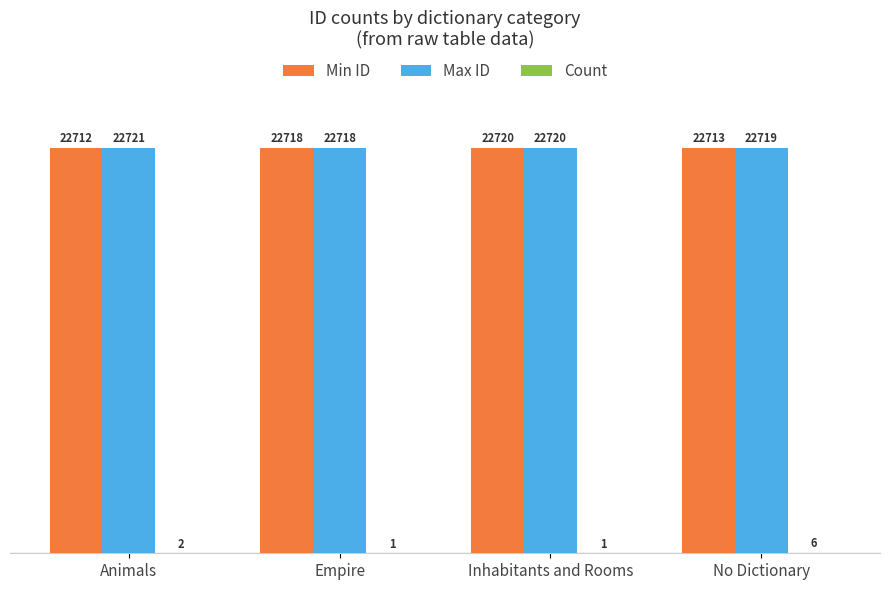

How many groups of bars are there?

4